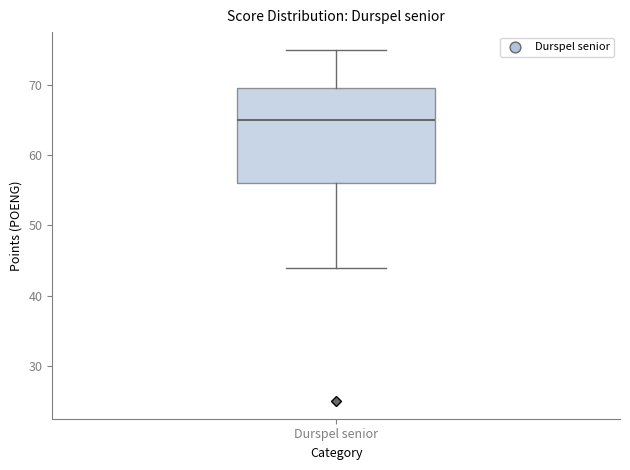

Transcribe this box plot: give where the median line is, the range the box spans, and where the two whiskers end, as read against the y-axis. The values are not printed on the chart, so give them approximately, as read against the axis.

median 65, box 56 to 70, whiskers 44 to 75